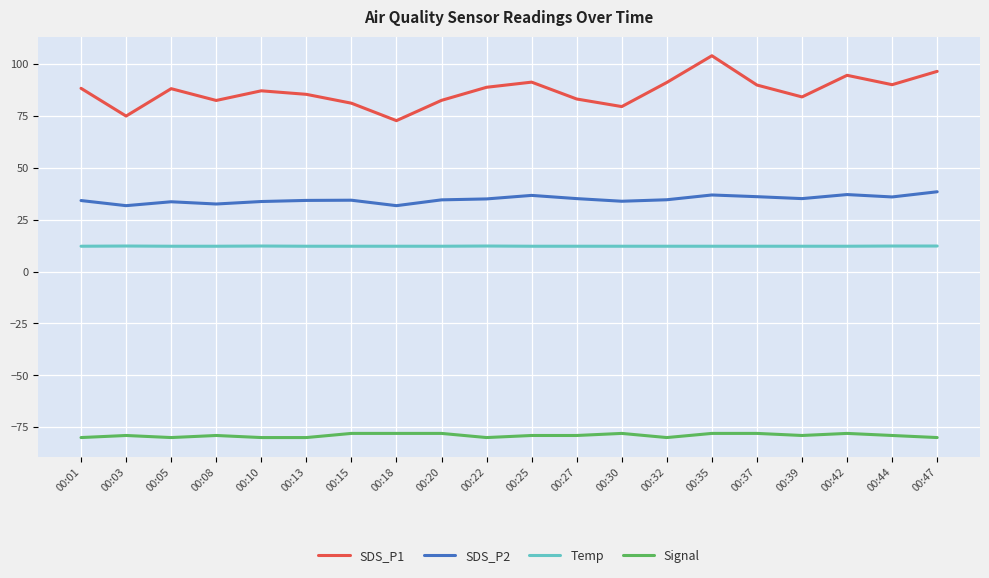

What is the difference between the highest and lowest values at 00:10?

167.1